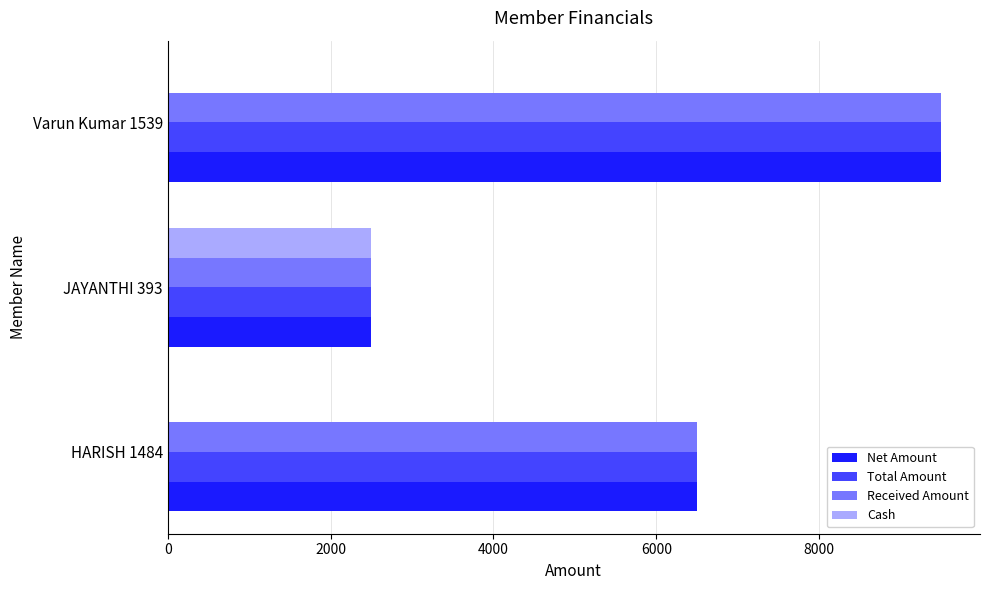

At which category is the sum across all series the highest?

Varun Kumar 1539